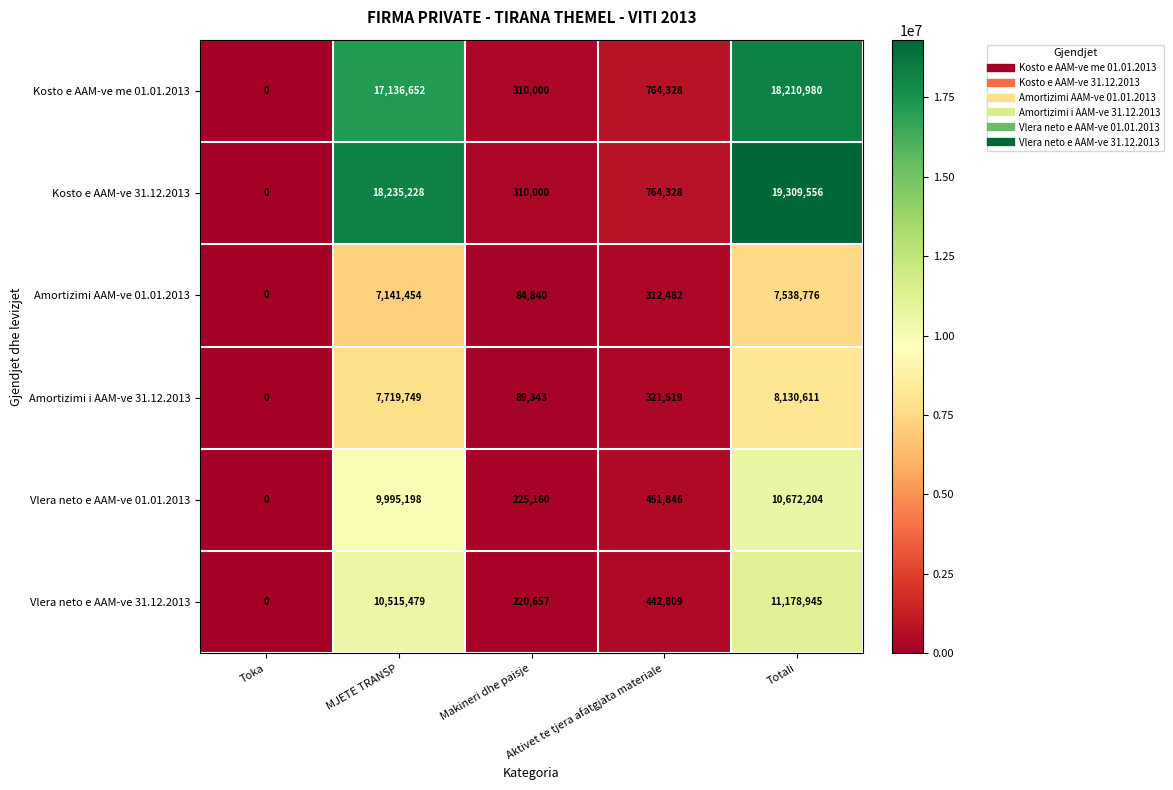

Count the number of categories in the chart.

5